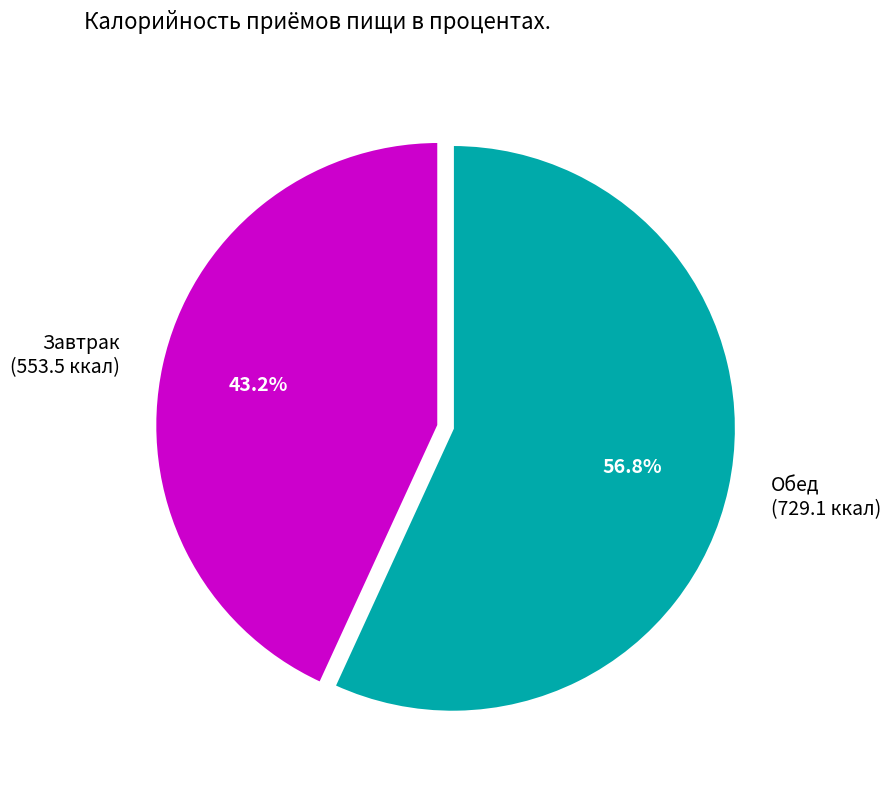

What is the total percentage of Обед (729.1 ккал) and Завтрак (553.5 ккал)?

100.0%